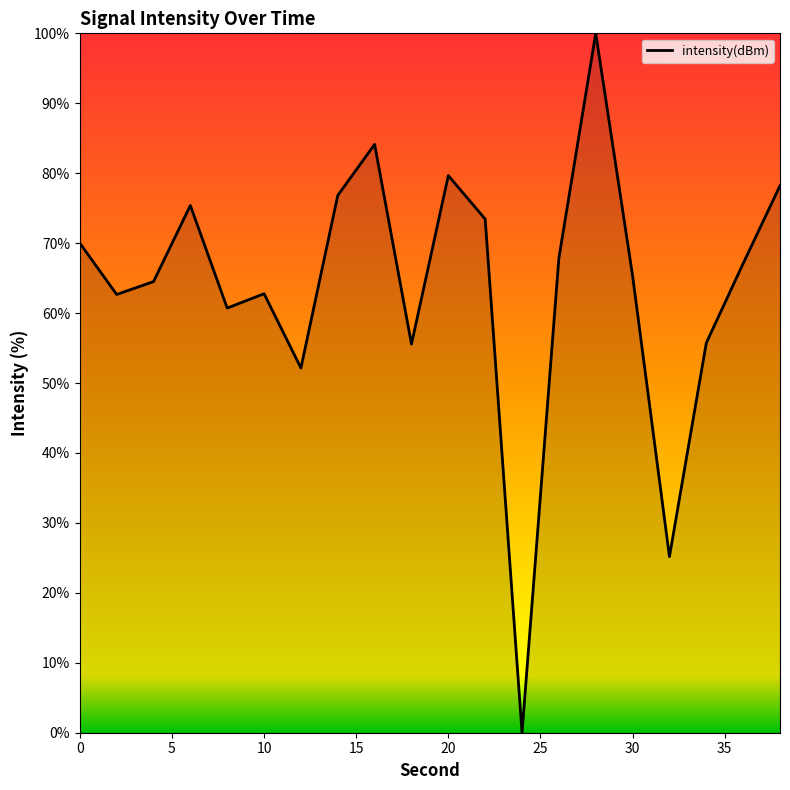

Count the number of values greater than 67.

10